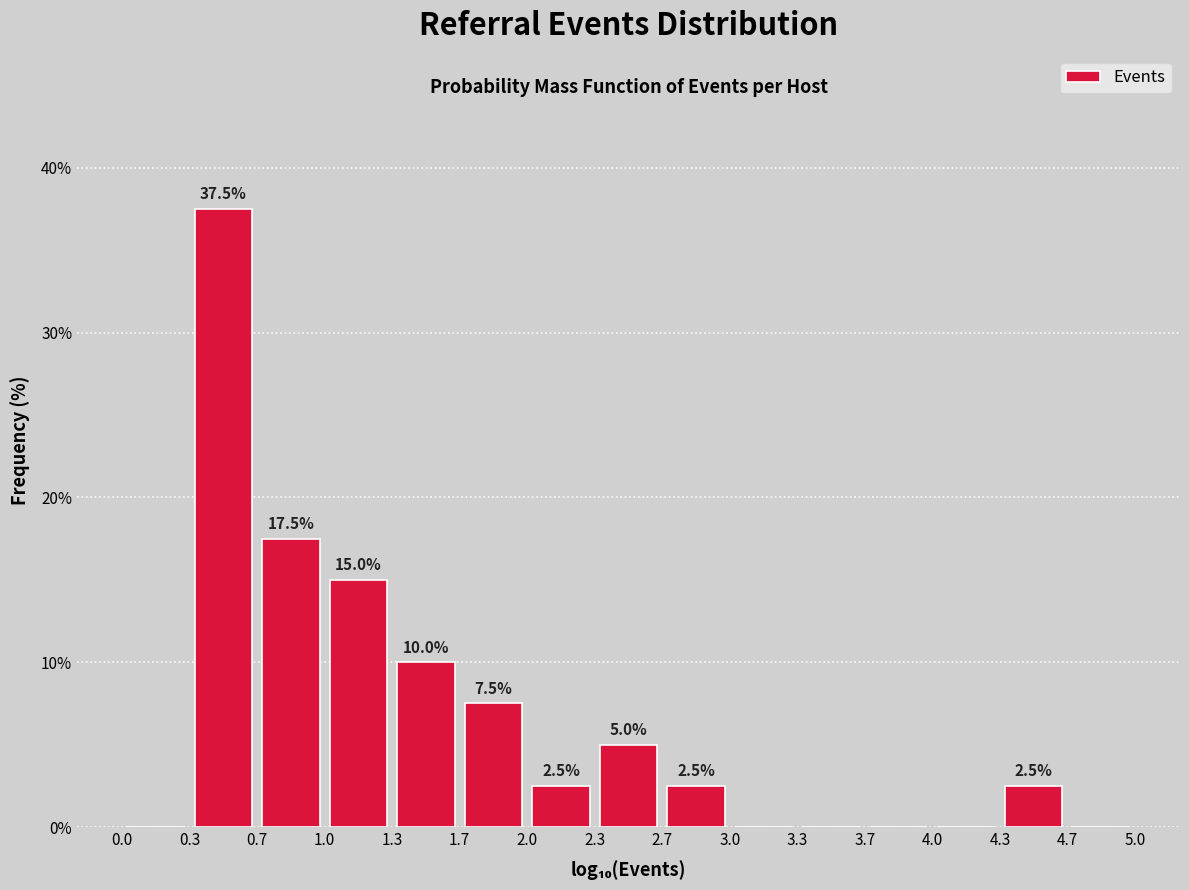

Which range on the x-axis has the tallest bar?

0.3 to 0.7